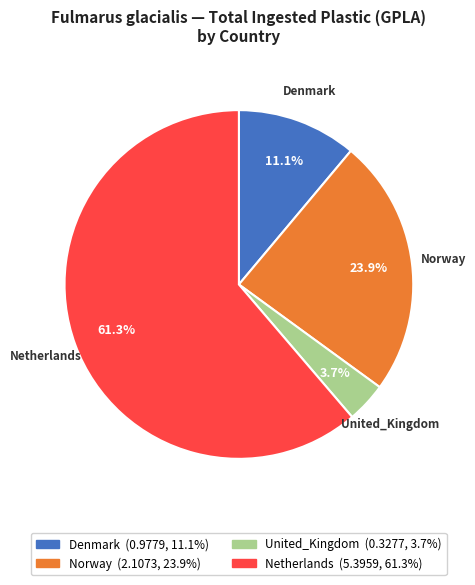

The Netherlands slice represents 71% of the pie. True or false?

False